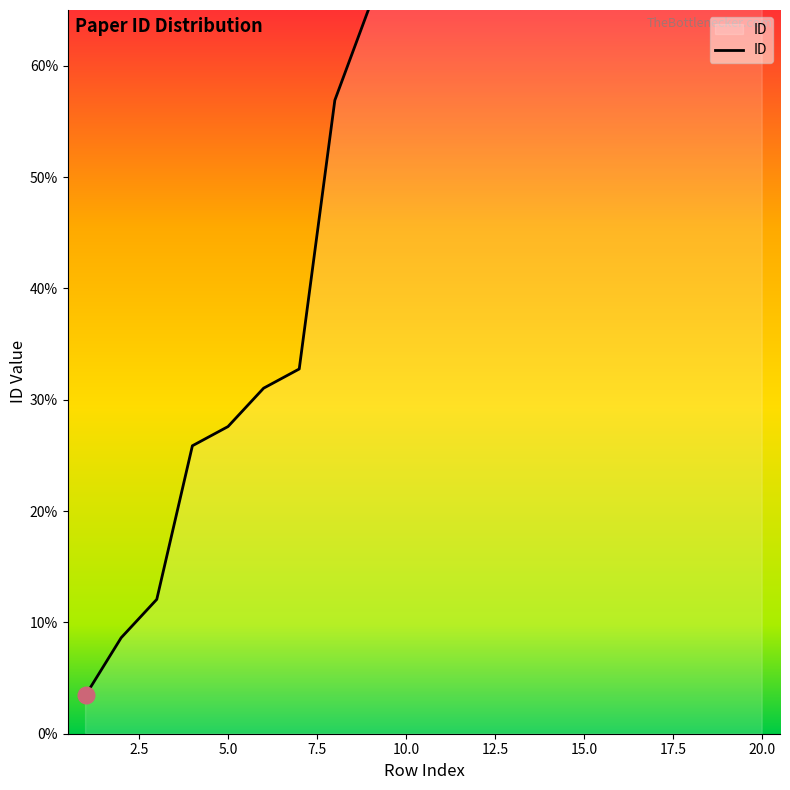

Approximately how many times larger is the value at 6 compared to 15?

0.4